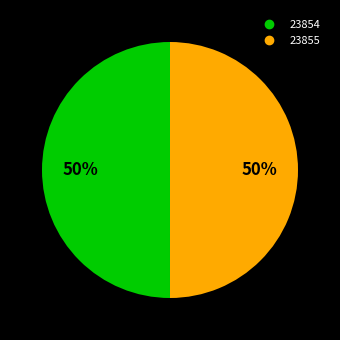

How many slices are in this pie chart?

2